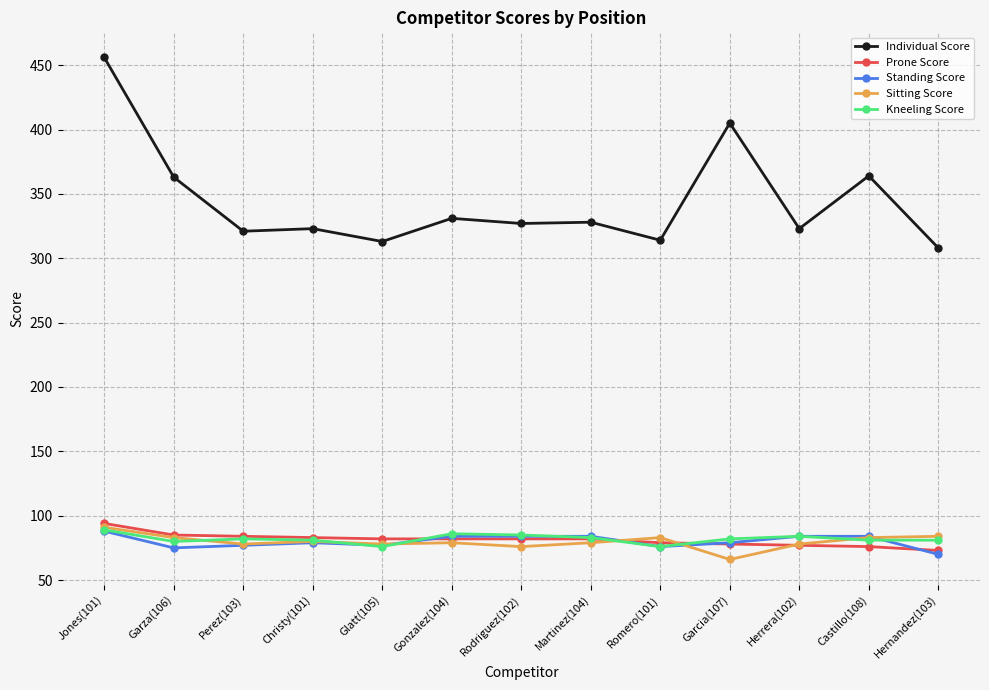

The Individual Score series shows 328 at Martinez(104). True or false?

True